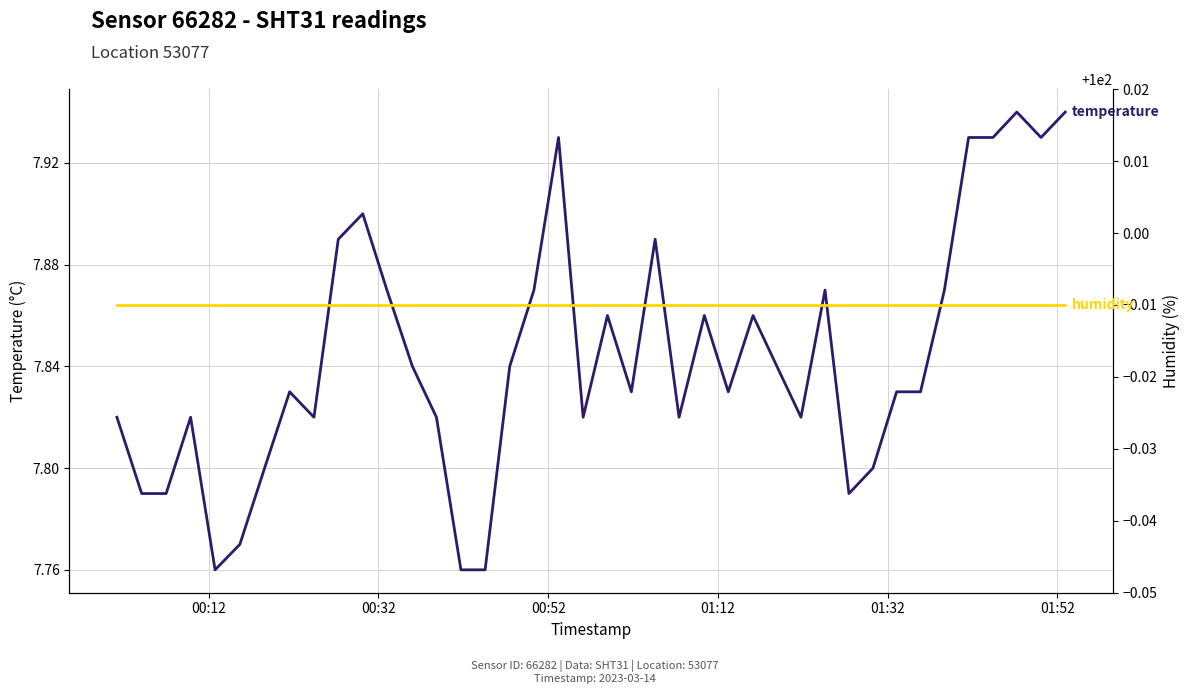

True or false: temperature and humidity intersect in this chart.

False